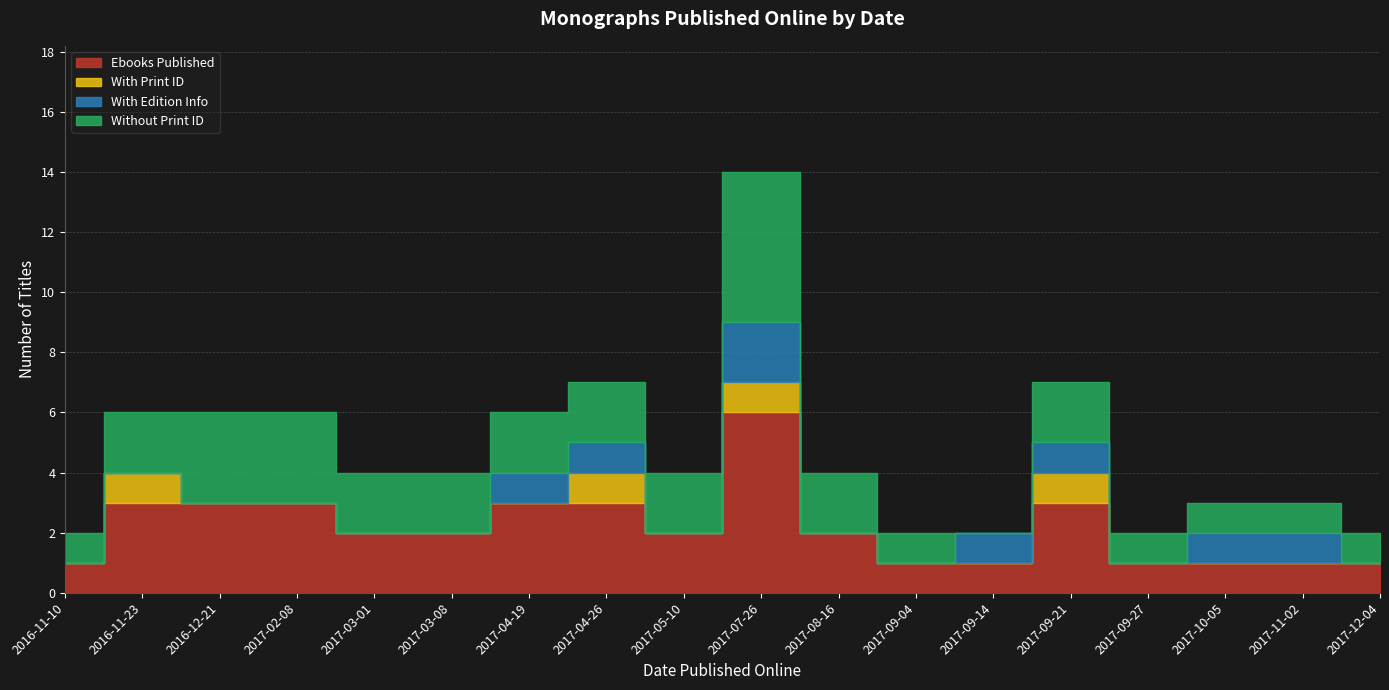

What is the difference between the maximum and minimum values in the Ebooks Published series?

5